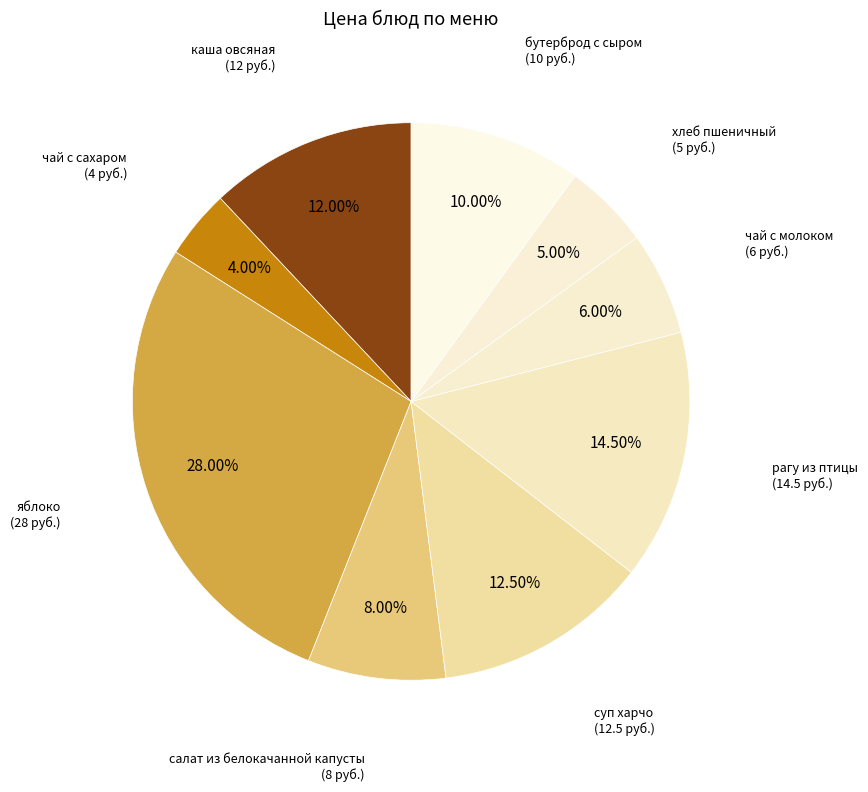

The чай с сахаром slice represents 4% of the pie. True or false?

True